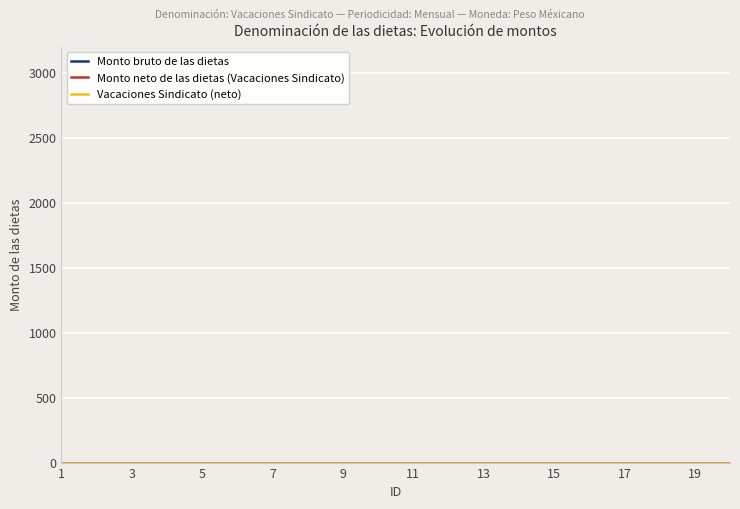

At which category is the sum across all series the highest?

20